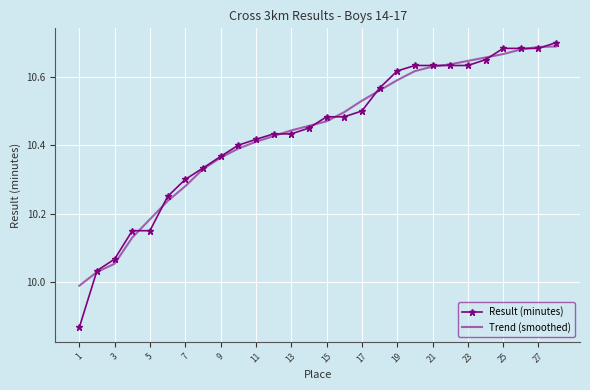

Which series has the widest spread of values?

Result (minutes)